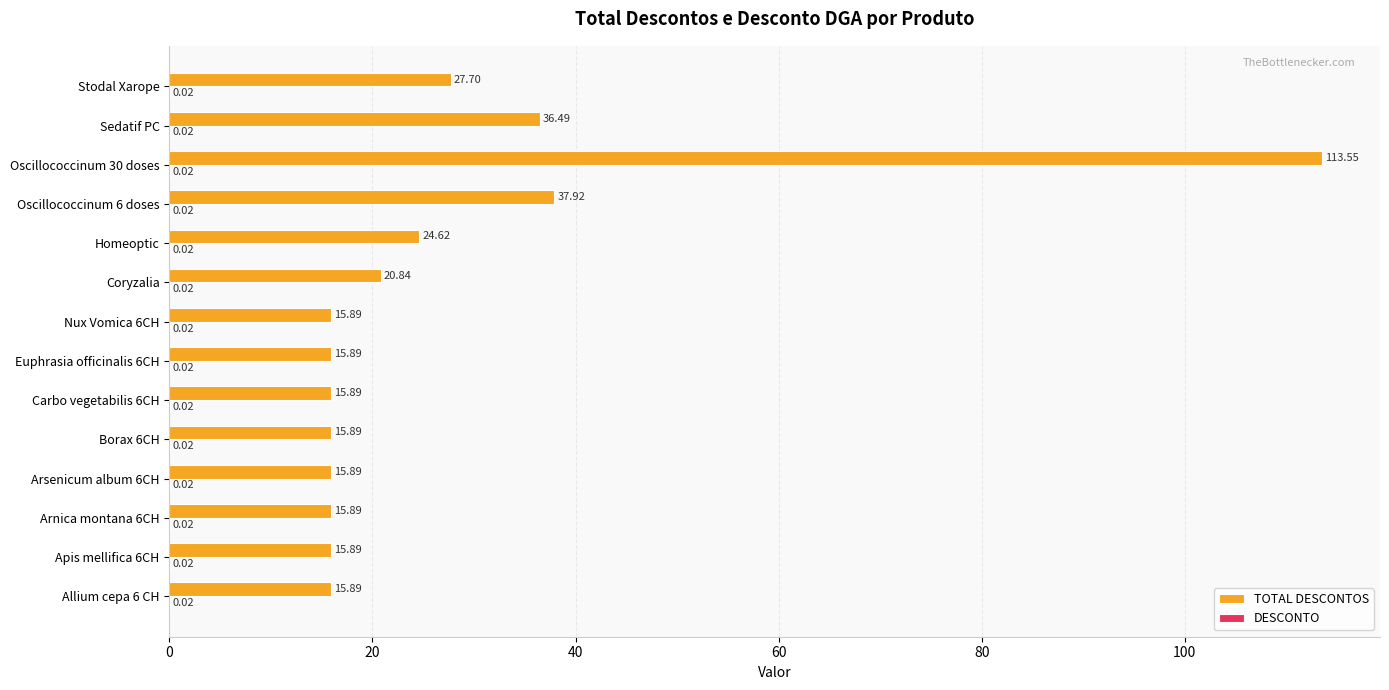

What is the total value across all series at Nux Vomica 6CH?

15.9